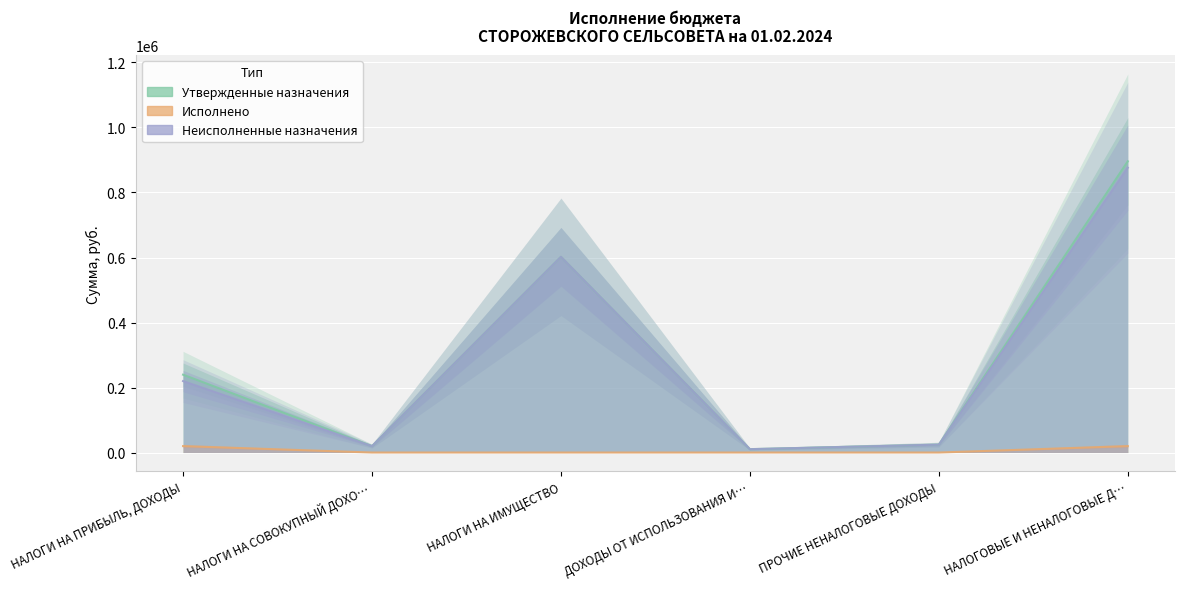

What is the total value across all series at НАЛОГОВЫЕ И НЕНАЛОГОВЫЕ Д…?

1791898.0